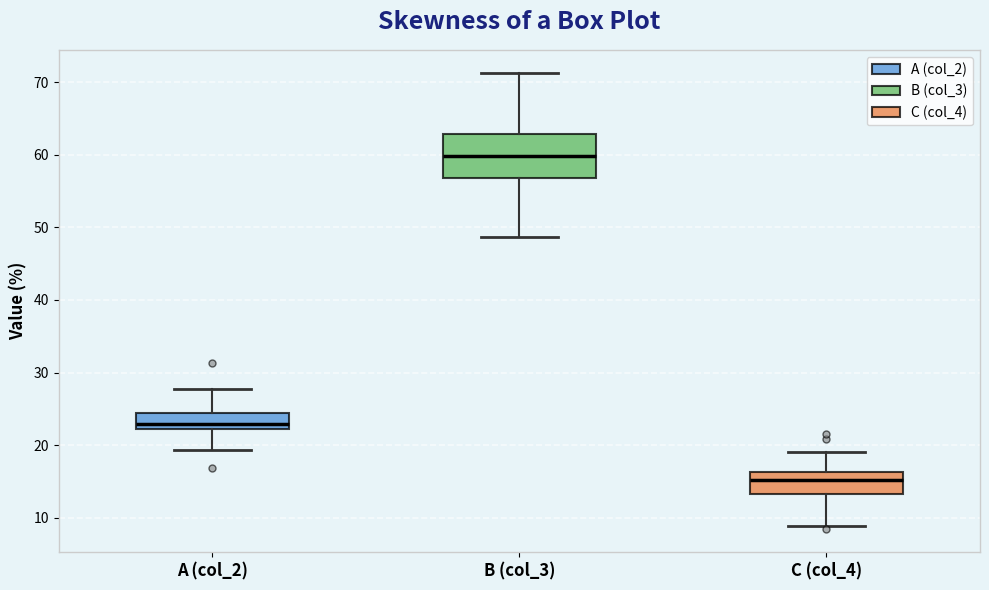

Where does the upper whisker of the box for C (col_4) end on the y-axis? The values are not printed on the chart, so give them approximately, as read against the axis.

19